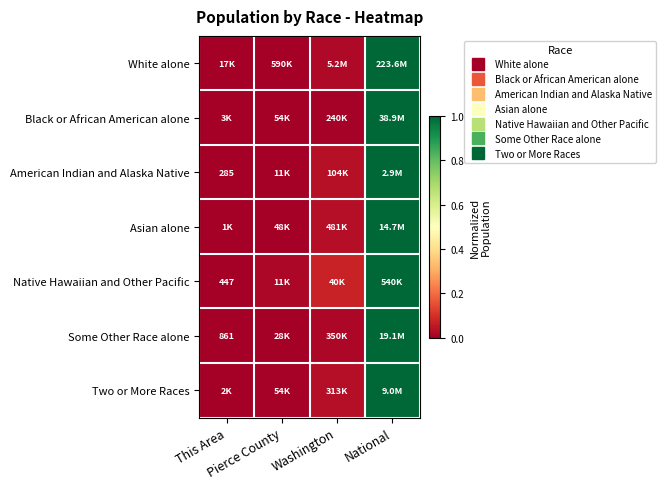

Which category has the highest value across all series?

National